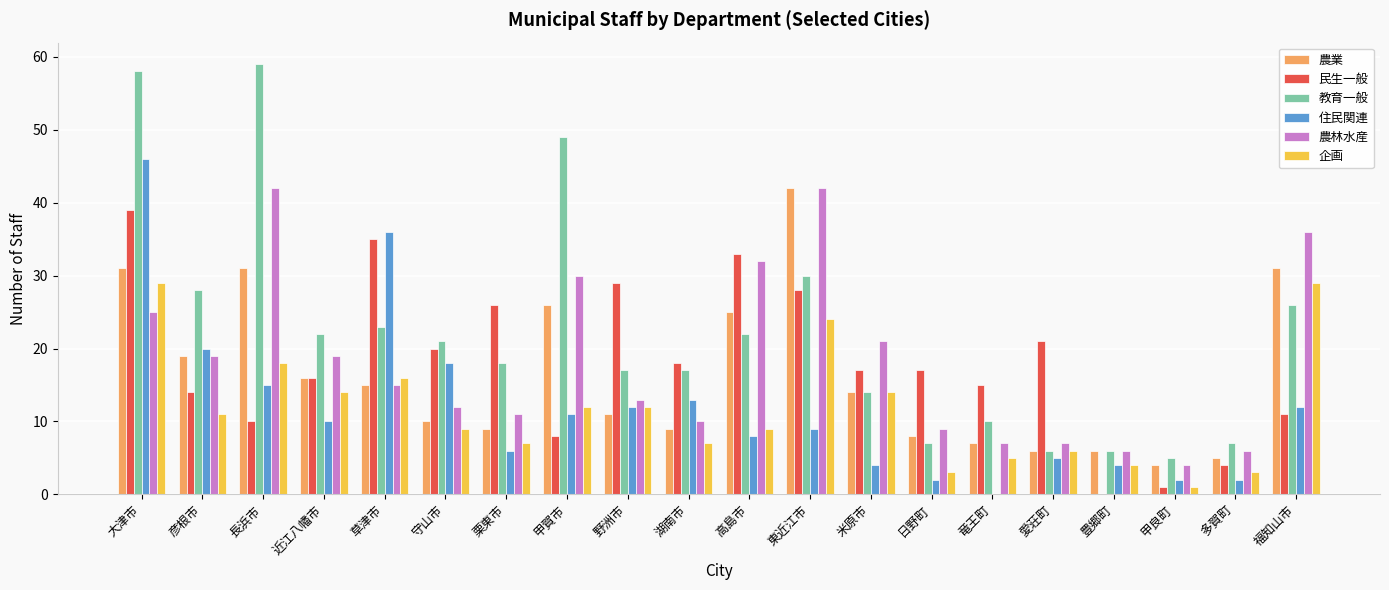

How many groups of bars are there?

20